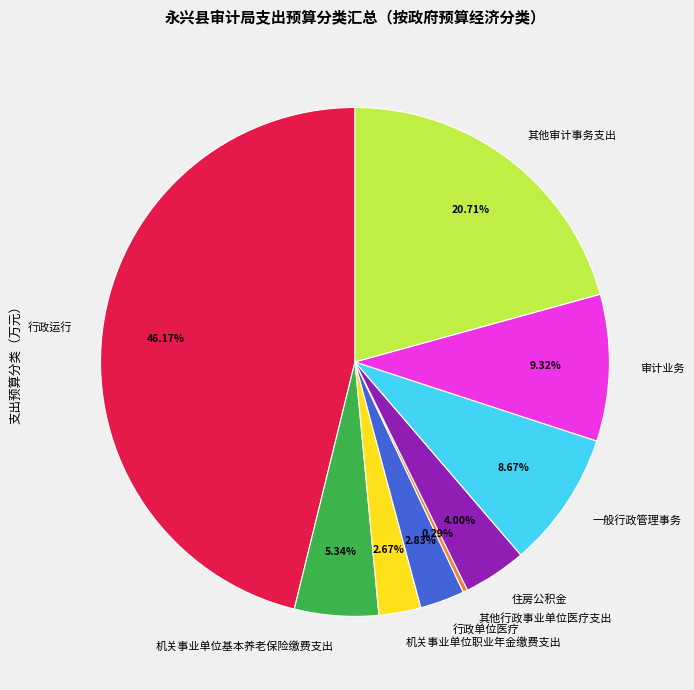

To the nearest percent, what is the difference between the 住房公积金 and 审计业务 slice percentages?

5%